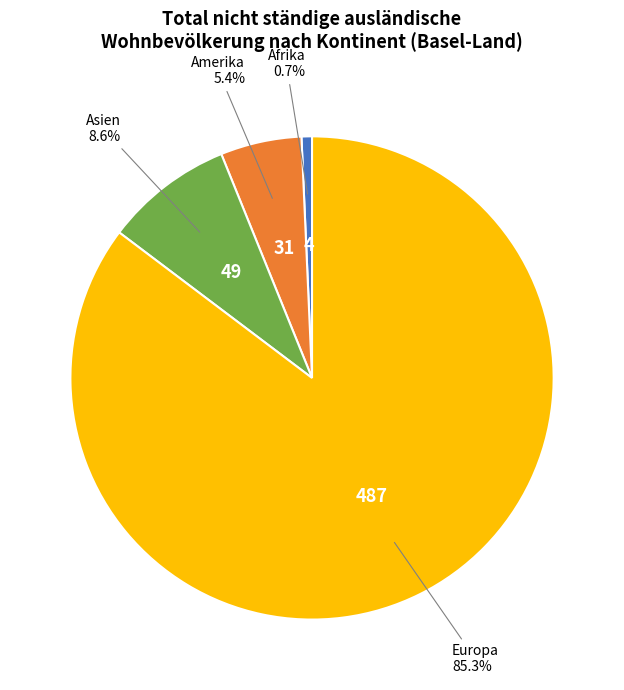

Between Asien and Afrika, which is larger?

Asien